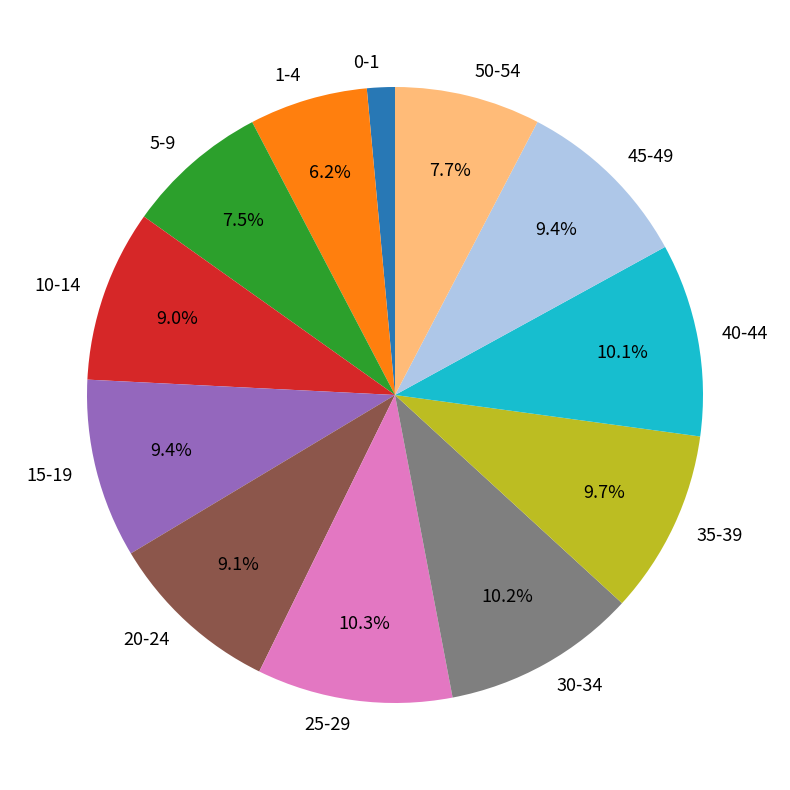

Which slice is the smallest?

0-1